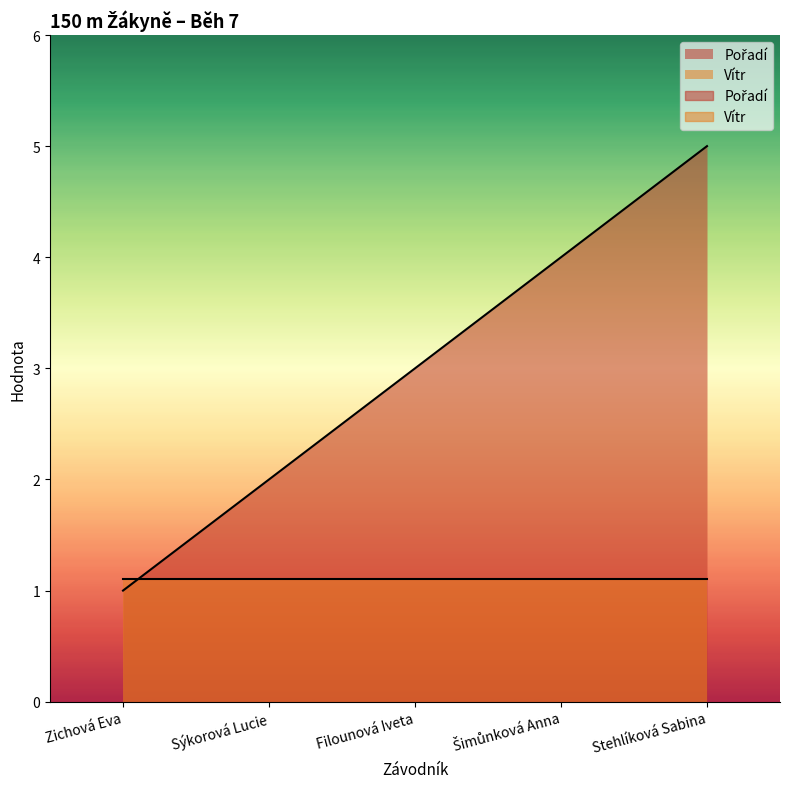

Where does the data first go above 3?

Šimůnková Anna